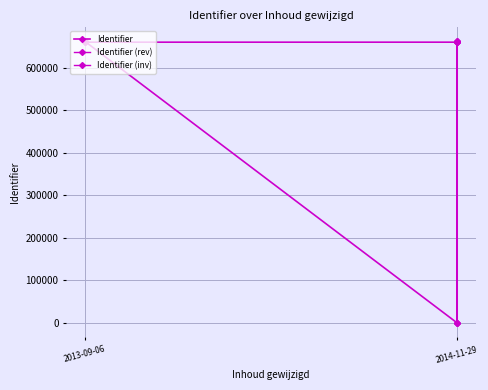

True or false: Identifier (inv) has a value of 239022 at 2013-09-06.

False